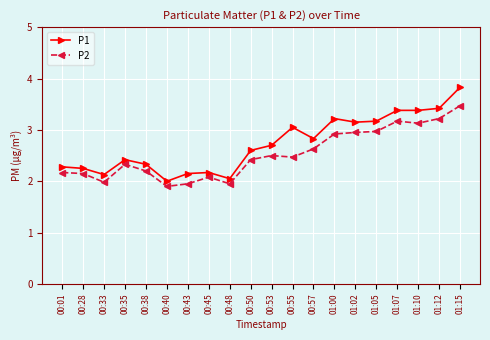

What is the greatest value displayed?

3.8